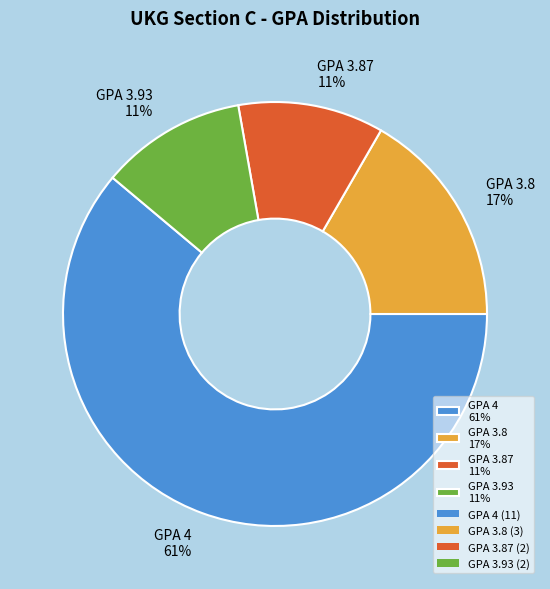

Which slice represents more than half of the pie?

GPA 4 61%